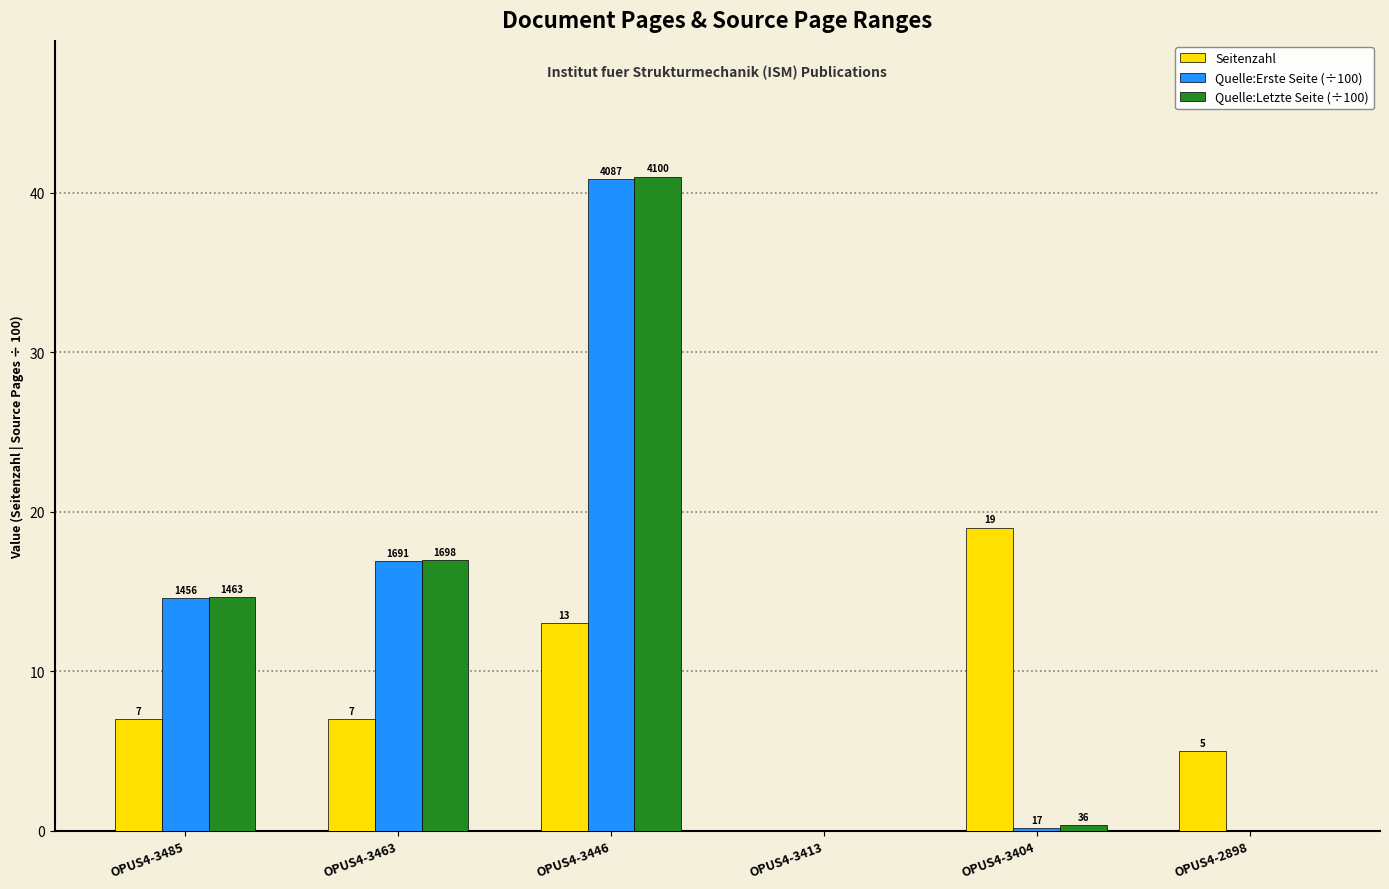

Reading left to right, what are all the values shown in this chart?

Seitenzahl: 7.0	7.0	13.0	0.0	19.0	5.0
Quelle:Erste Seite (÷100): 14.6	16.9	40.9	0.0	0.2	0.0
Quelle:Letzte Seite (÷100): 14.6	17.0	41.0	0.0	0.4	0.0